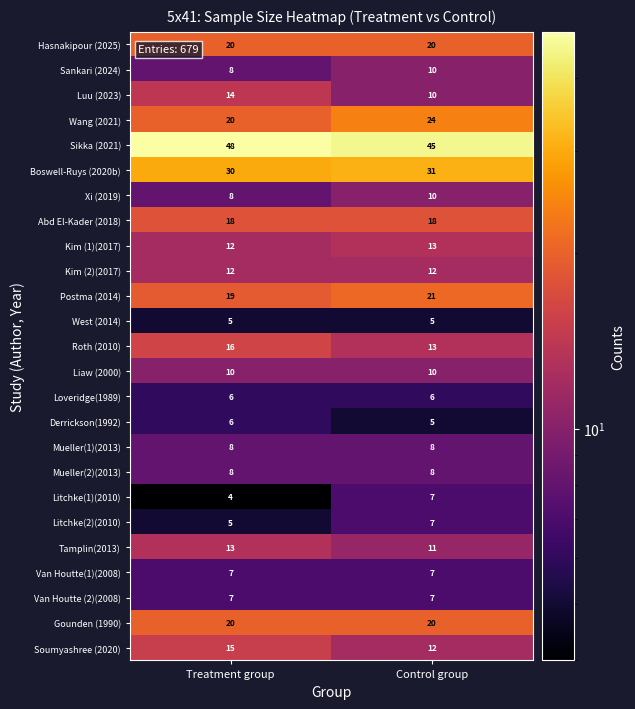

Is the value of Tamplin(2013) at Treatment group greater than the value of Litchke(2)(2010) at Treatment group?

Yes